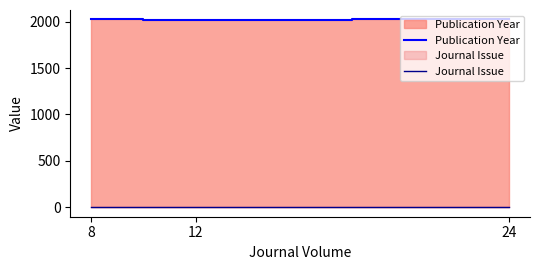

Reading left to right, list all the values displayed in this chart.

Publication Year: 2024	2022	2023
Journal Issue: 1	1	1